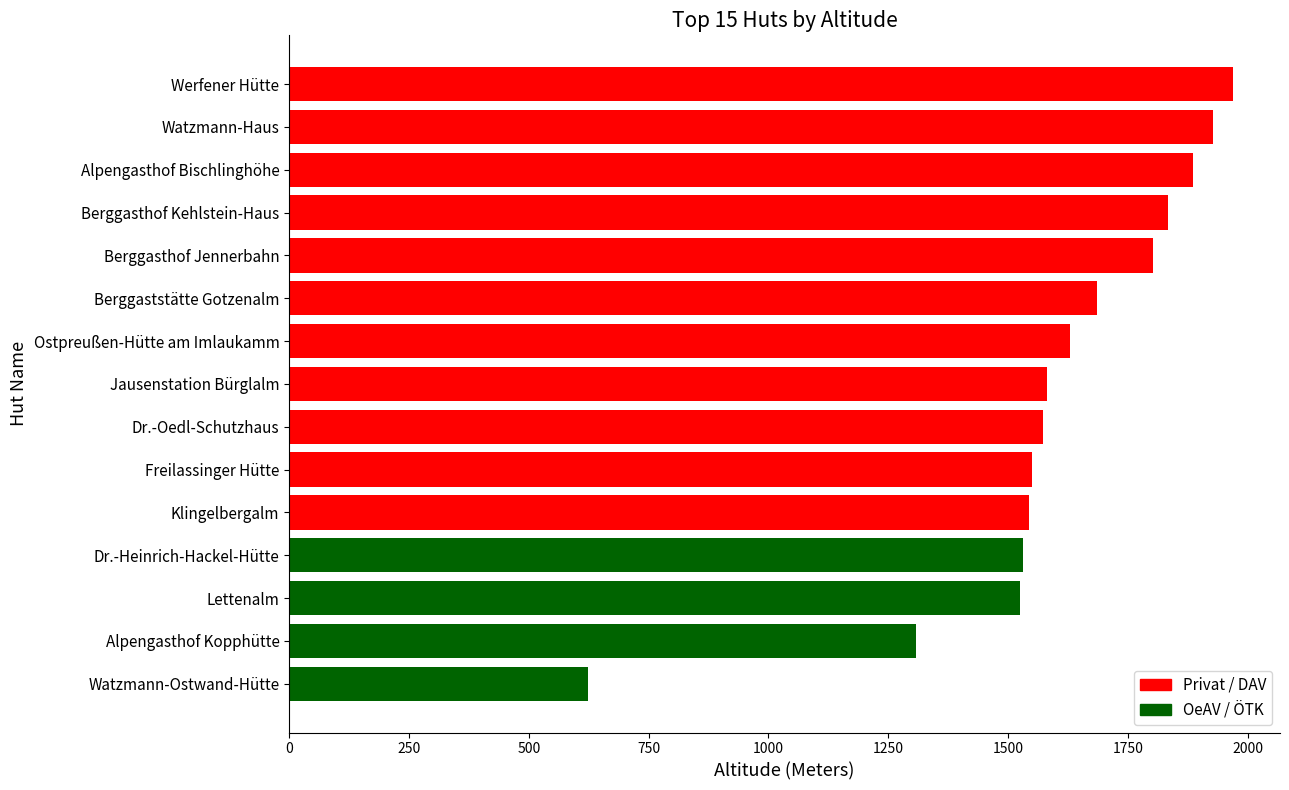

What is the difference between the maximum and minimum values?

1346